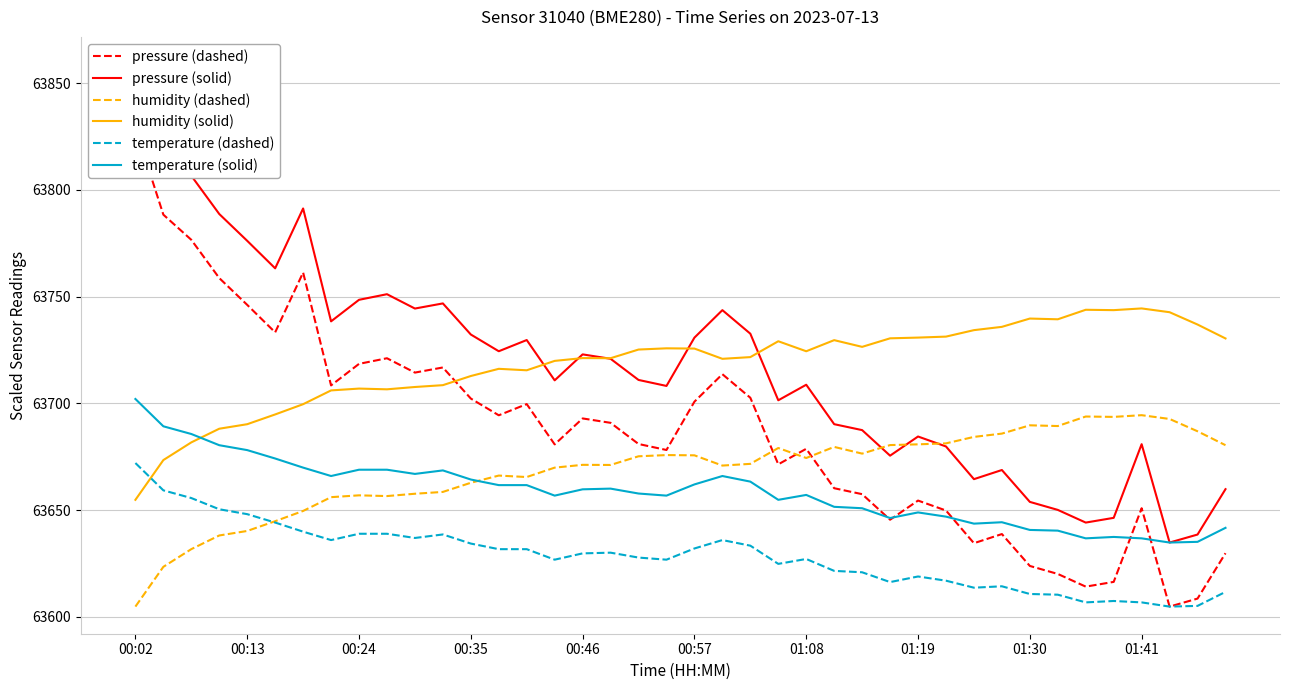

What is the maximum value for temperature (dashed)?

63672.1